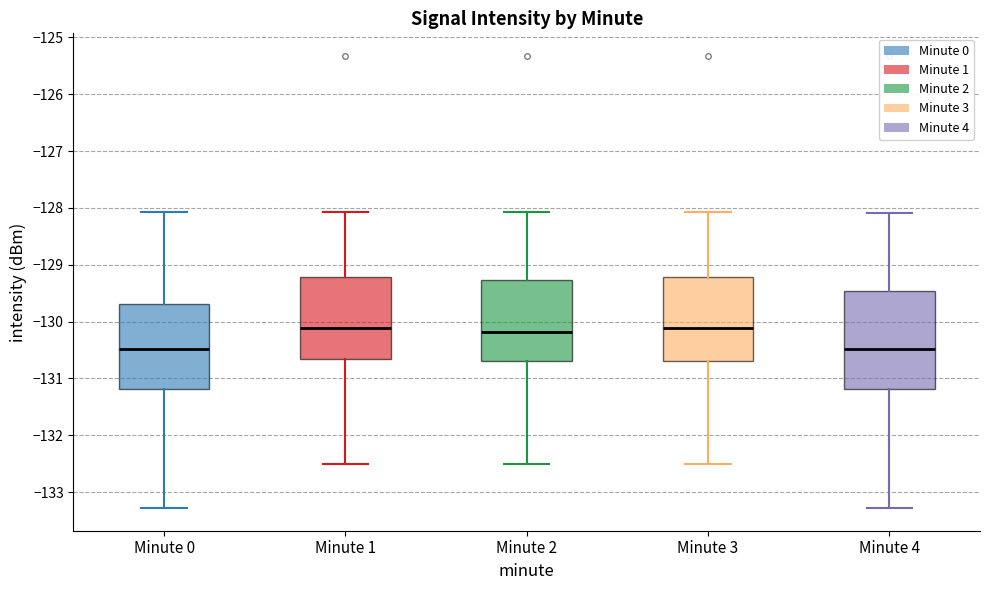

Comparing the boxes themselves (not the whiskers), which one is the tallest?

Minute 4